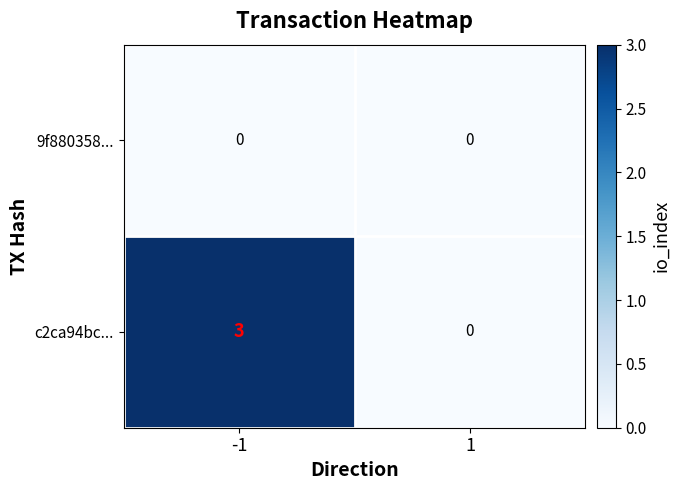

What is the difference between the c2ca94bc... values at -1 and 1?

3